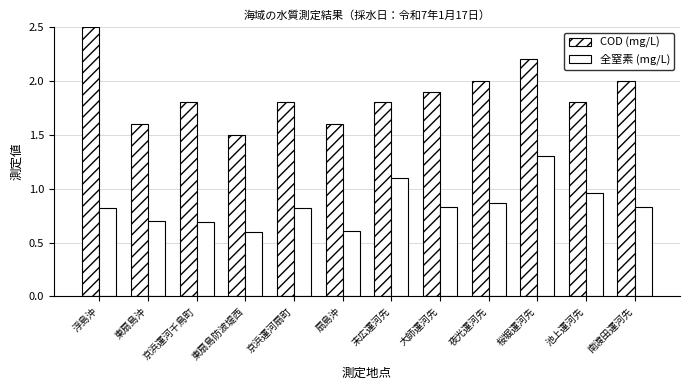

How many bars are there in each group?

2